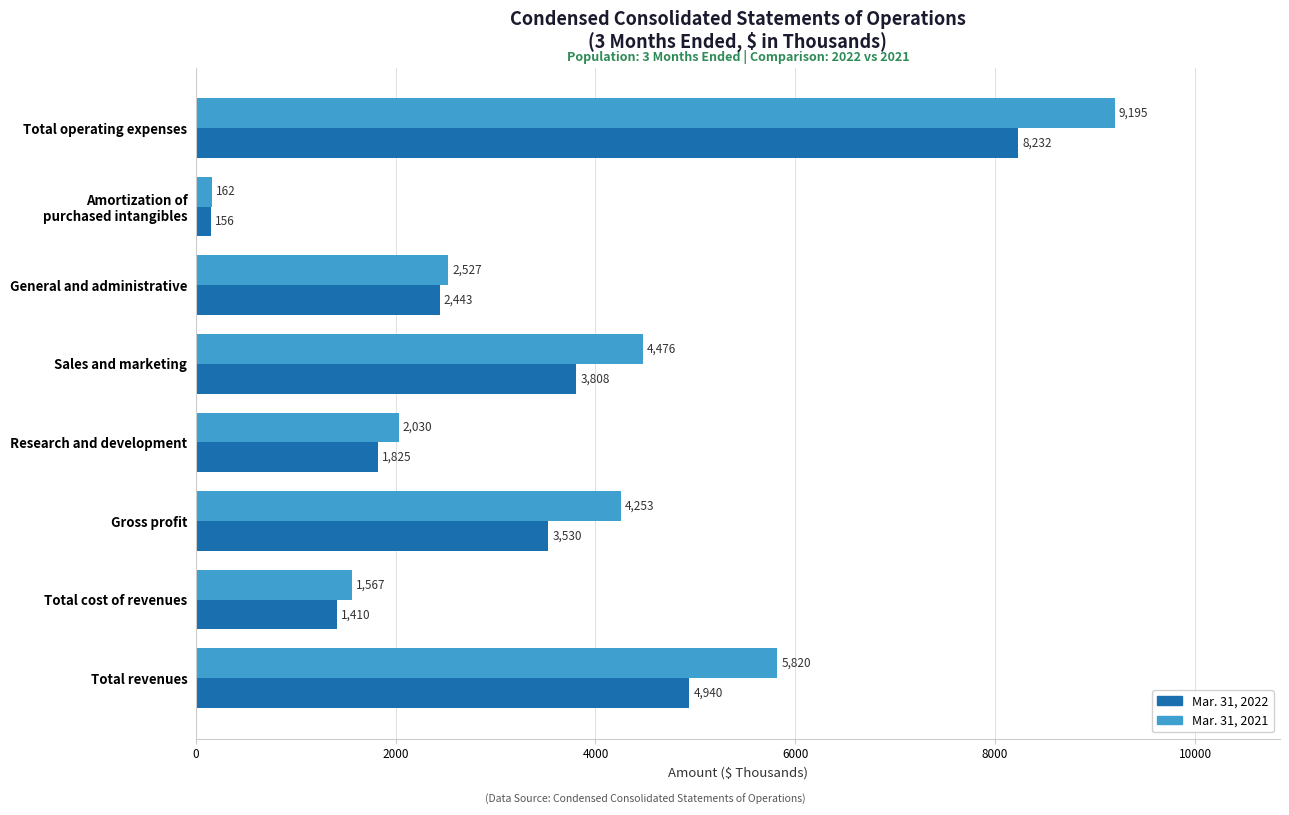

True or false: Mar. 31, 2022 has a value of 3808 at Sales and marketing.

True